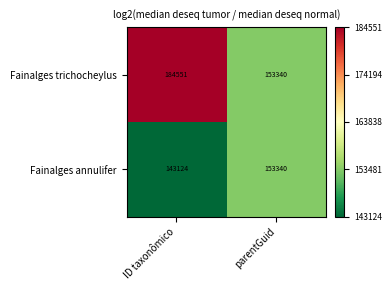

Rank the categories by Fainalges trichocheylus value from lowest to highest.

parentGuid, ID taxonômico